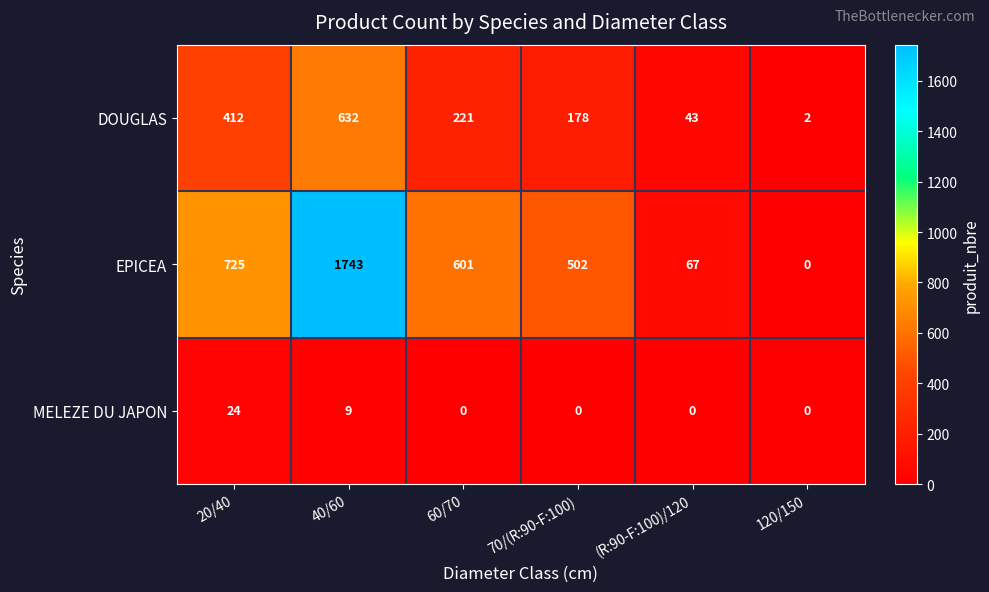

How many distinct data groups are displayed?

3